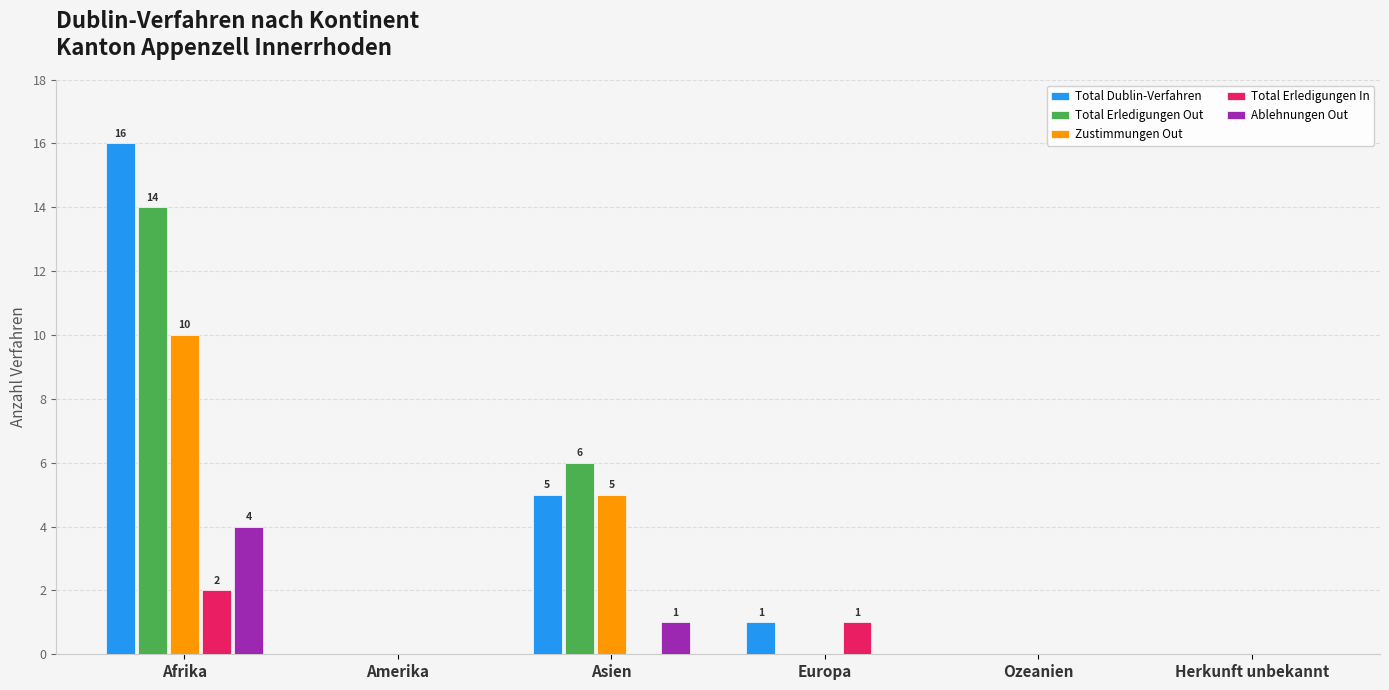

Which series changed the most between Asien and Europa?

Total Erledigungen Out